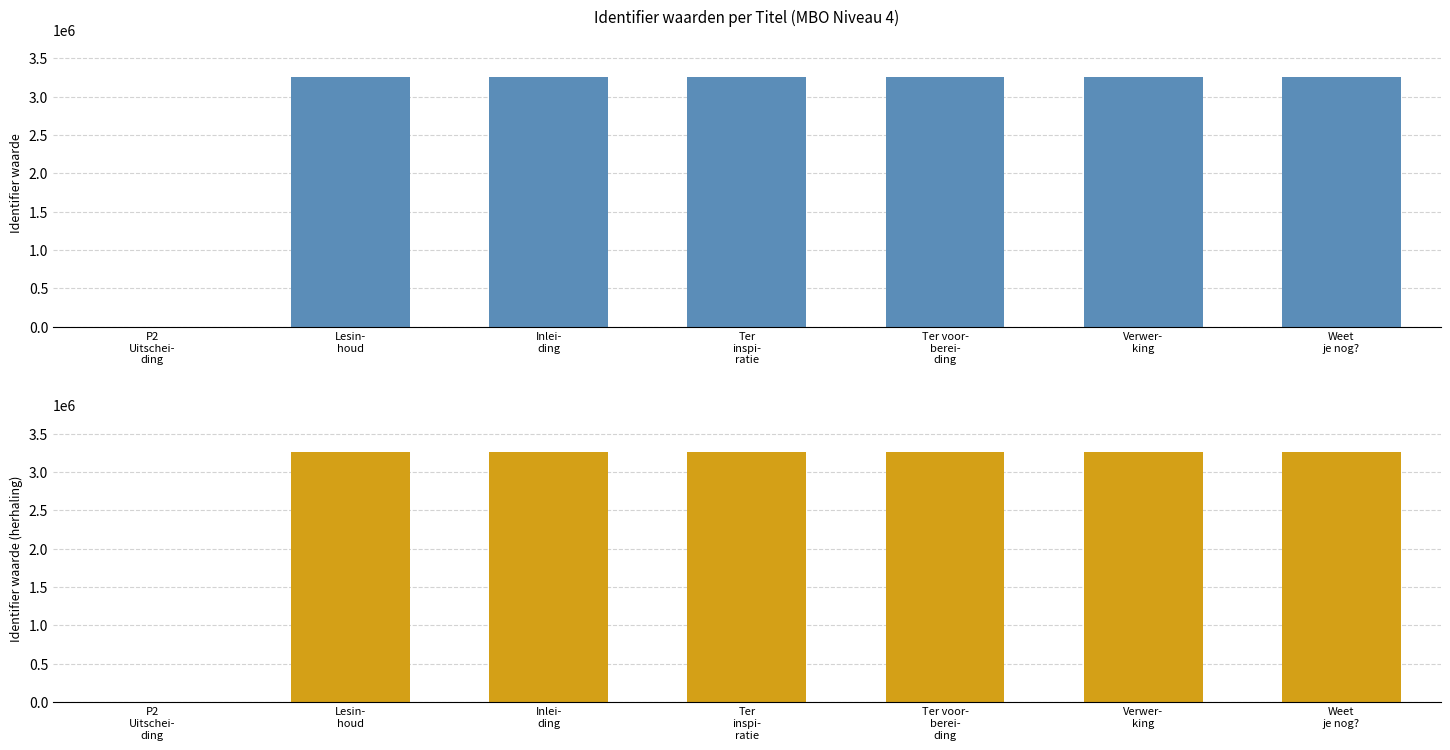

Which series has the largest total across all categories?

Identifier